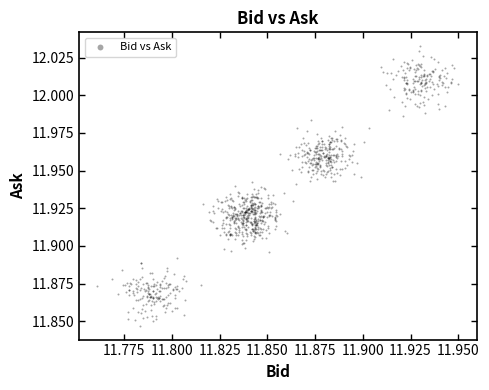

How many data points are displayed?

960